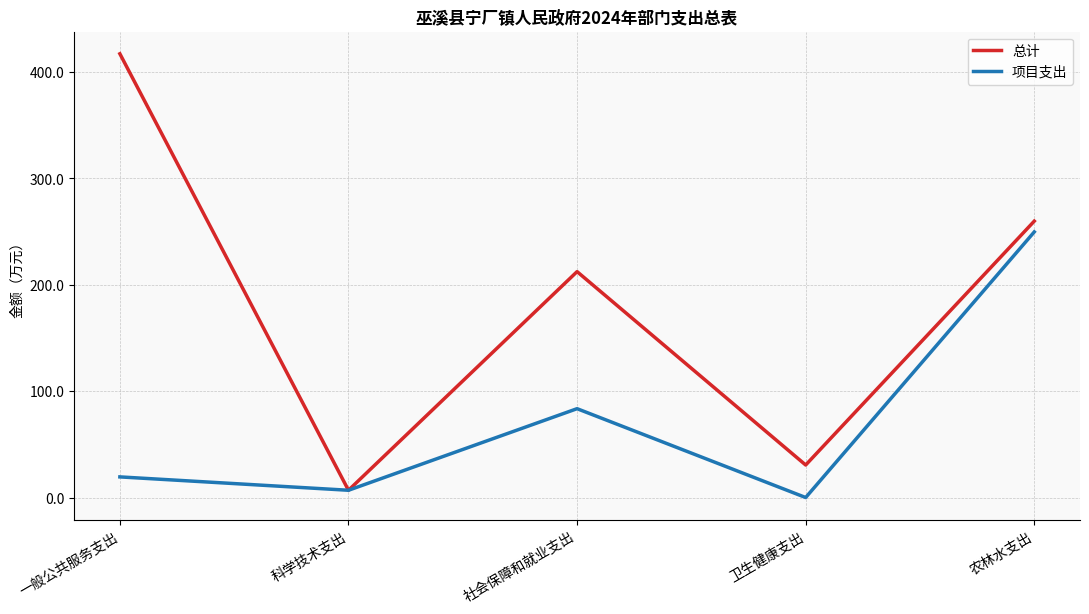

What is the approximate value of 总计 at 社会保障和就业支出?

212.4